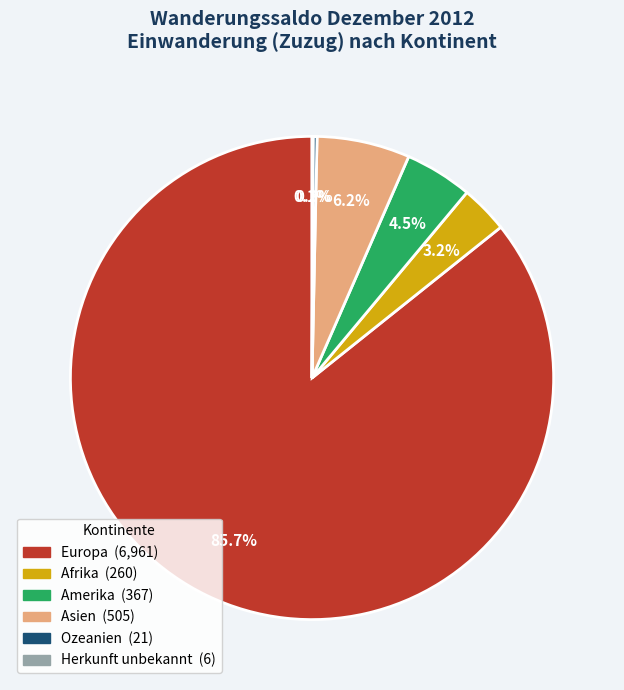

To the nearest percent, what is the difference between the largest and smallest slice percentages?

86%